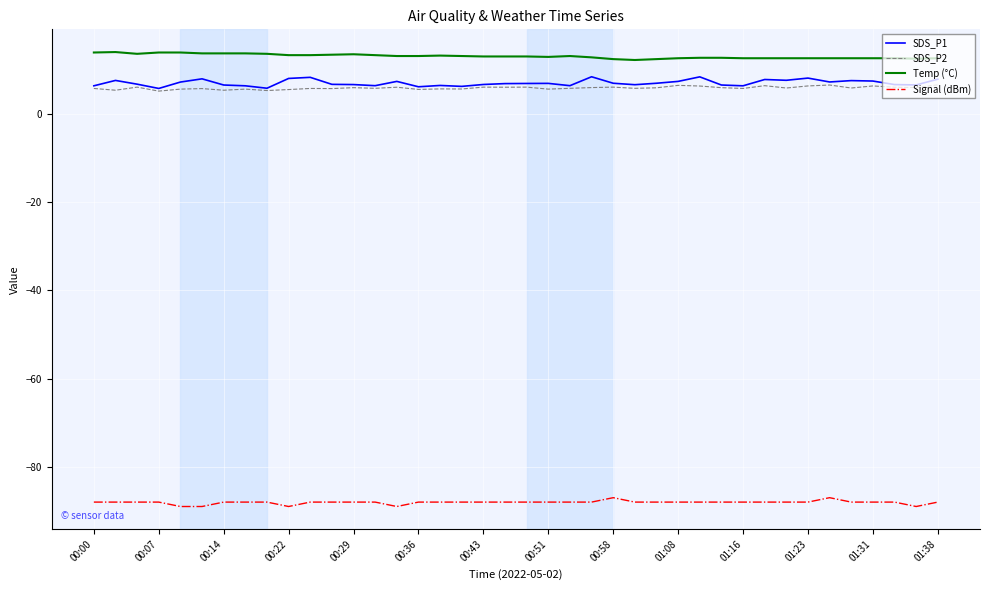

True or false: Signal (dBm) and Temp (°C) cross at least once.

False